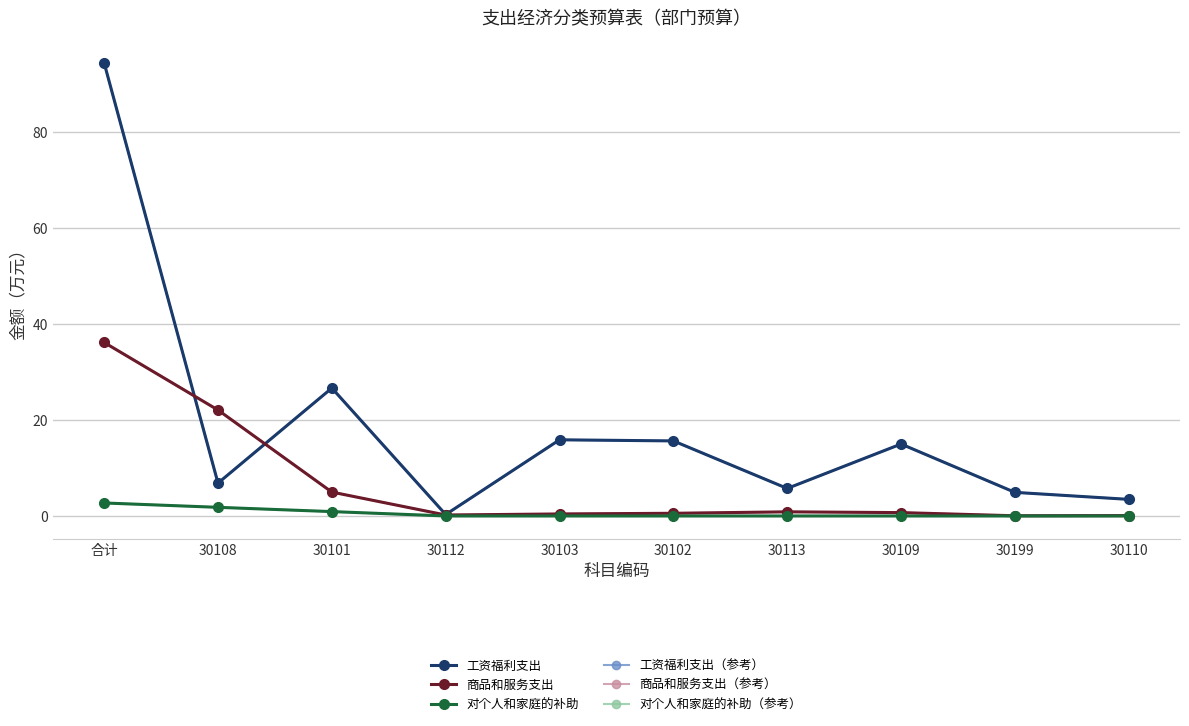

The value of 商品和服务支出（参考） at 30112 is 0.2. True or false?

True